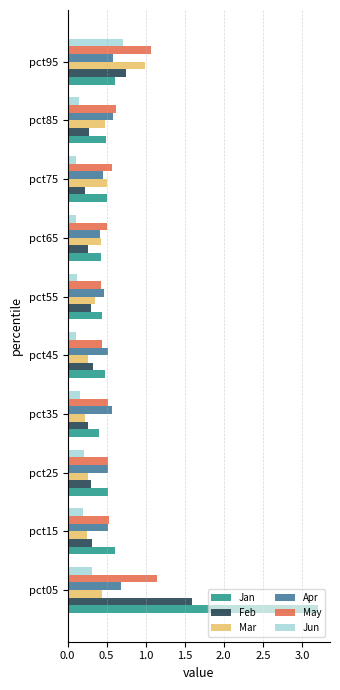

What is the maximum value for Apr?

0.7